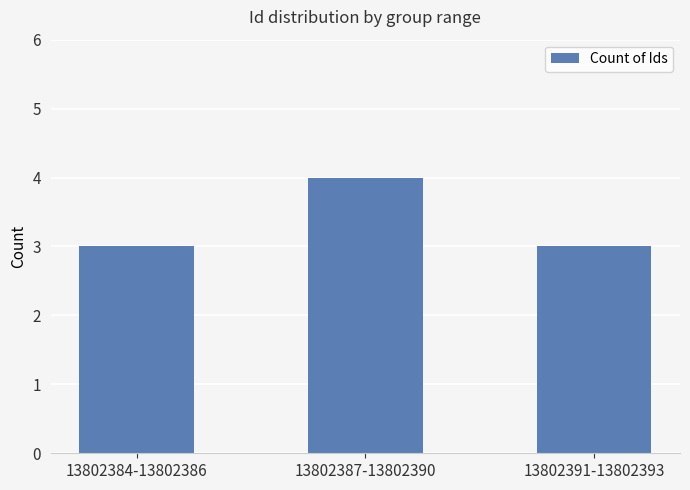

Between 13802384-13802386 and 13802387-13802390, which is larger?

13802387-13802390